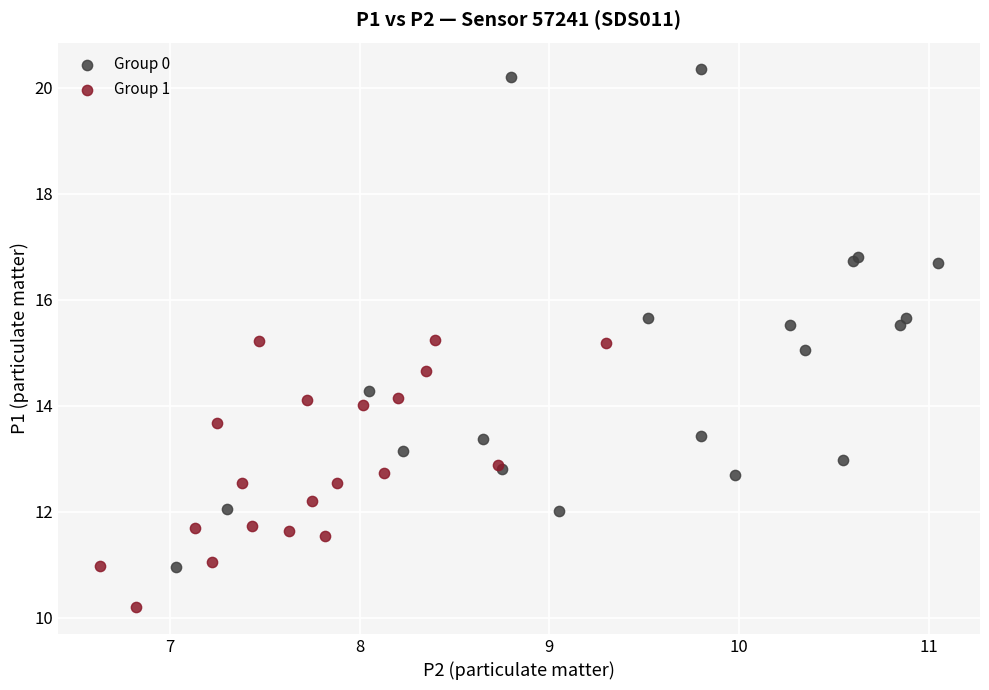

Which series contains the lowest Y value?

Group 1